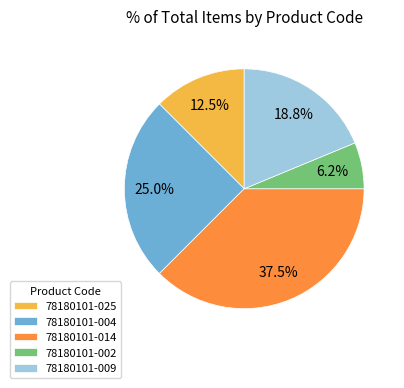

Combined, do 78180101-002 and 78180101-009 account for over 50%?

No